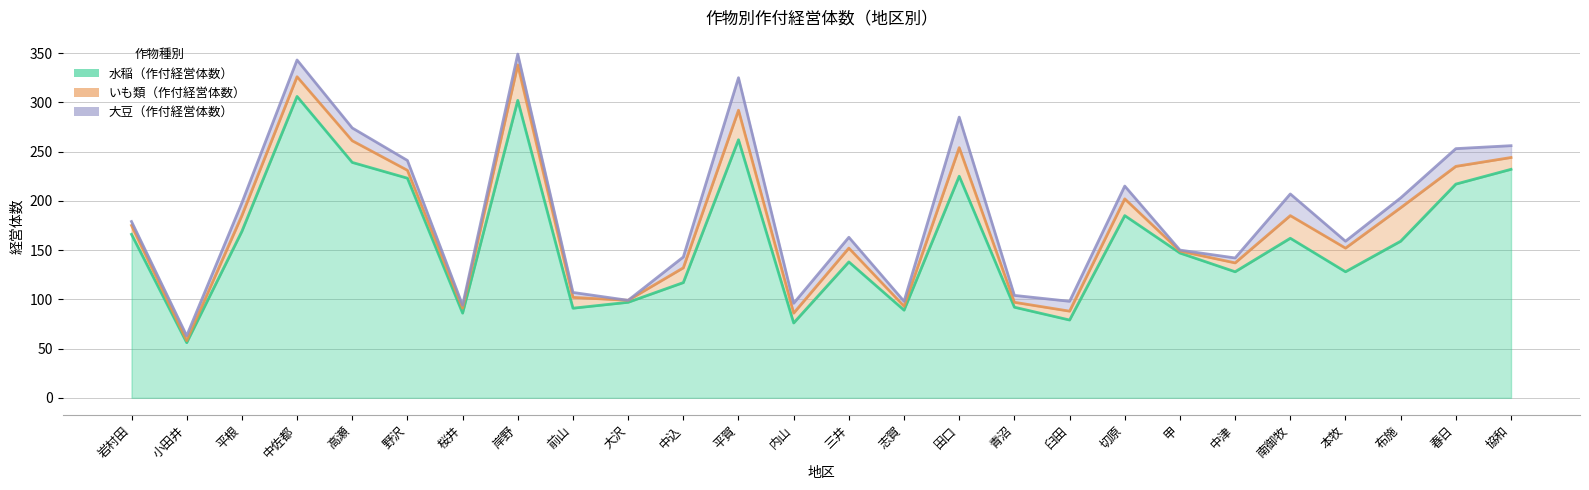

How many categories are shown in the chart?

26